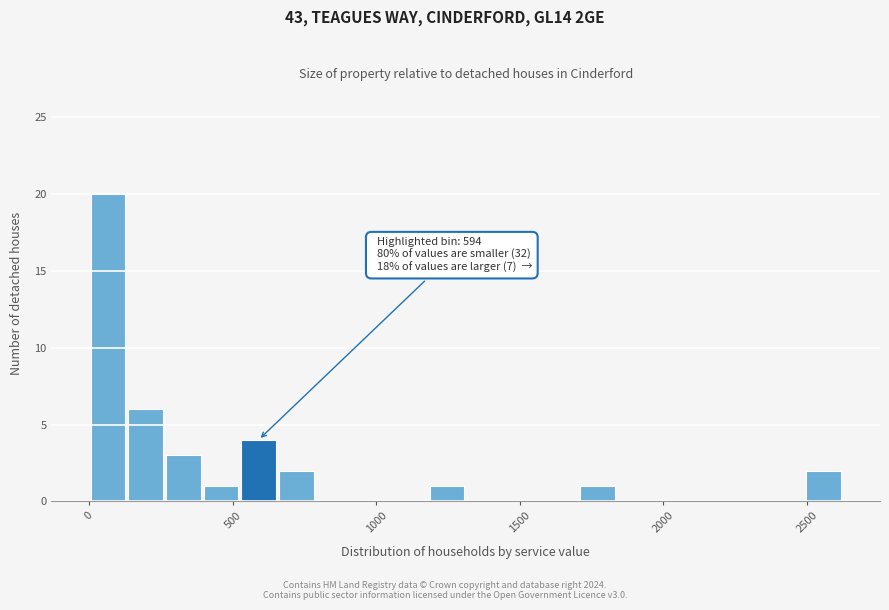

Around what value on the x-axis is the tallest bar? Give the approximate position of its centre, as read against the axis.

50